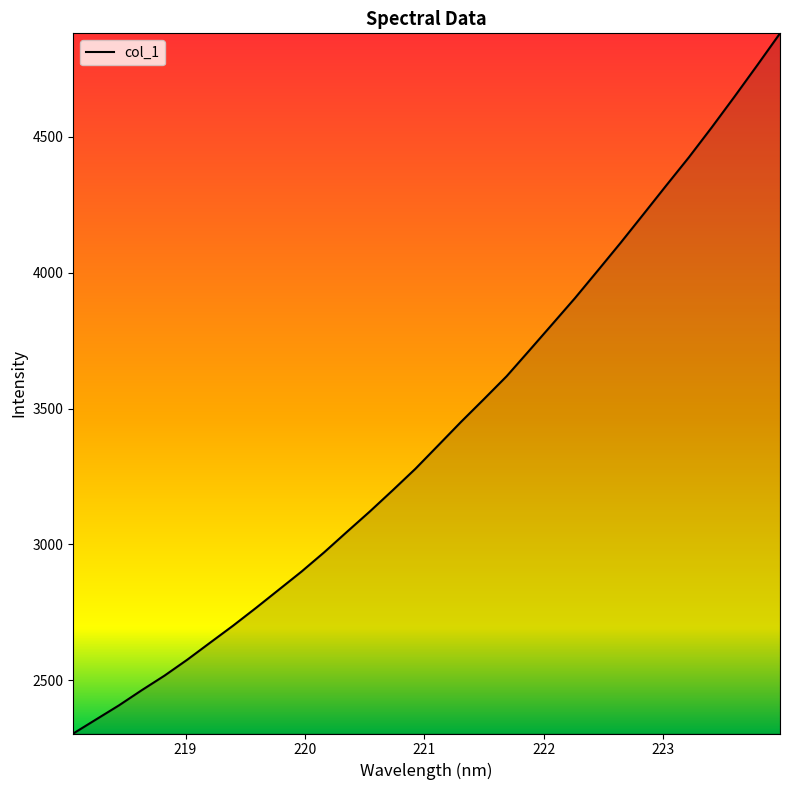

What is the minimum value shown in the chart?

2304.2